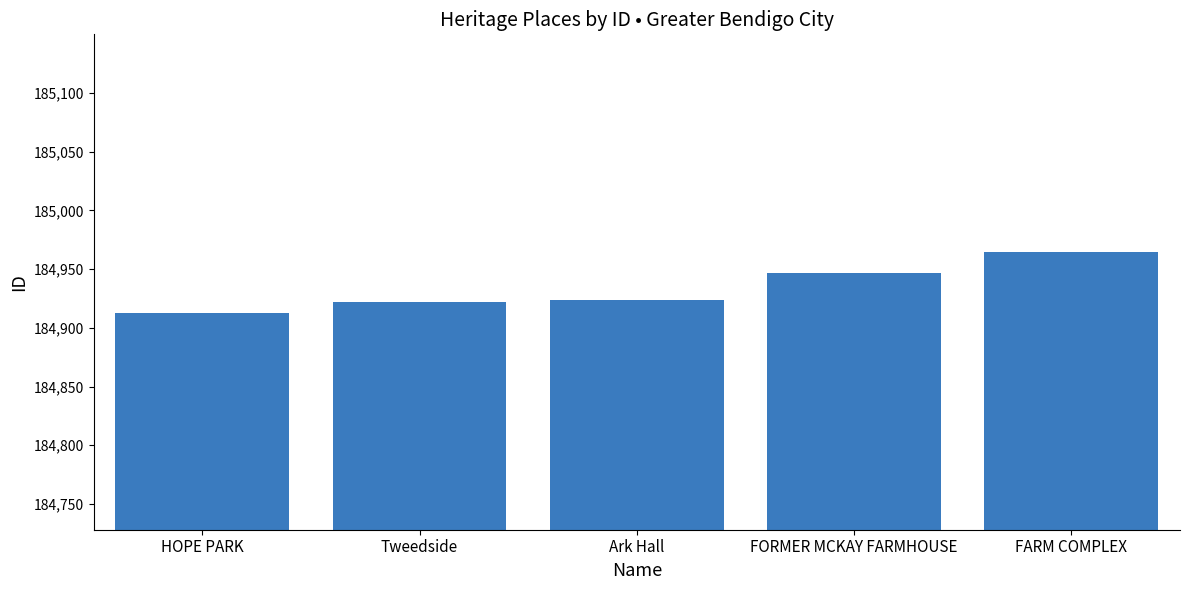

How many data points are less than 184924?

2